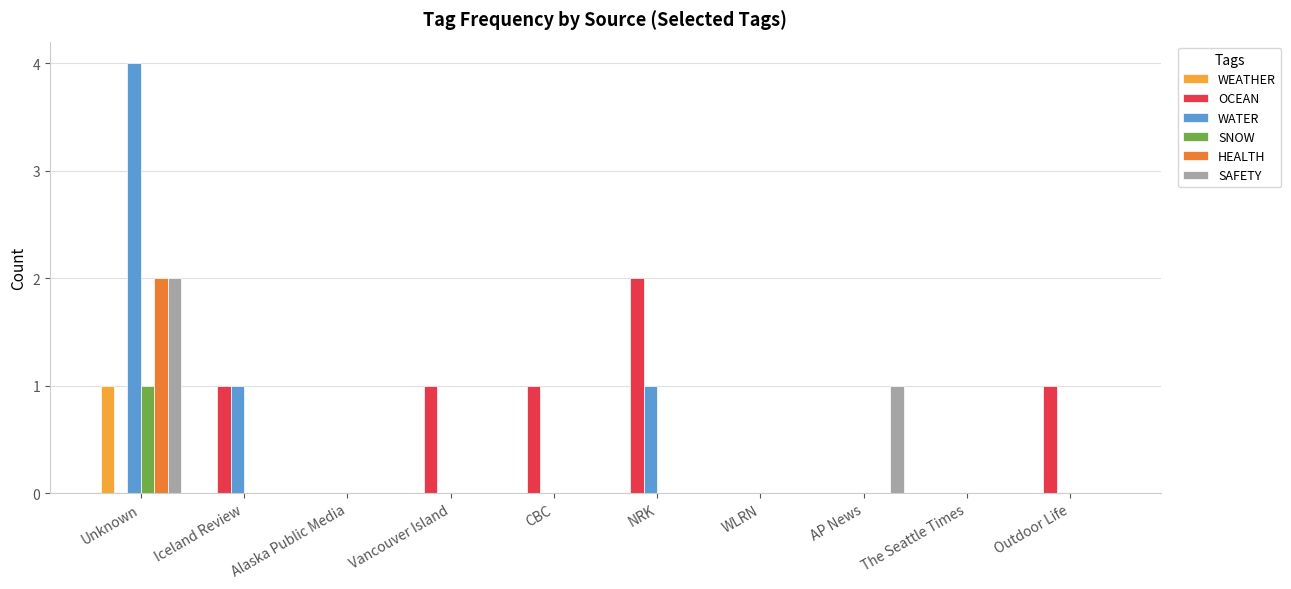

What is the total value across all series at Unknown?

10